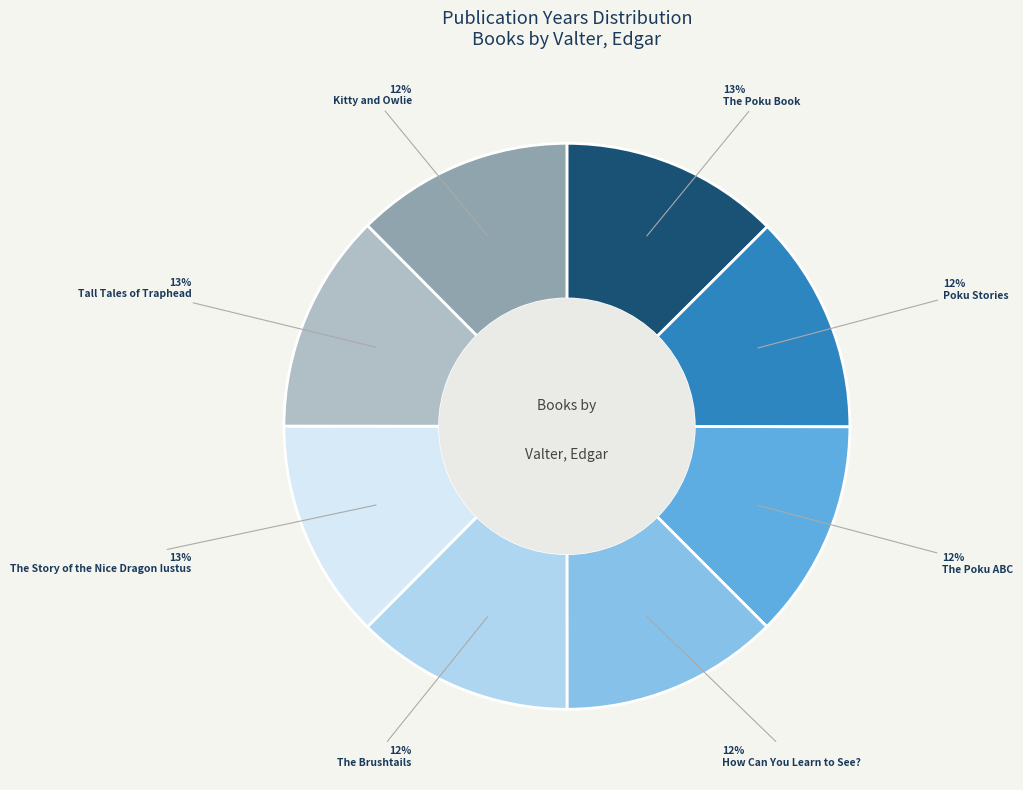

To the nearest percent, what portion does The Brushtails represent?

12%